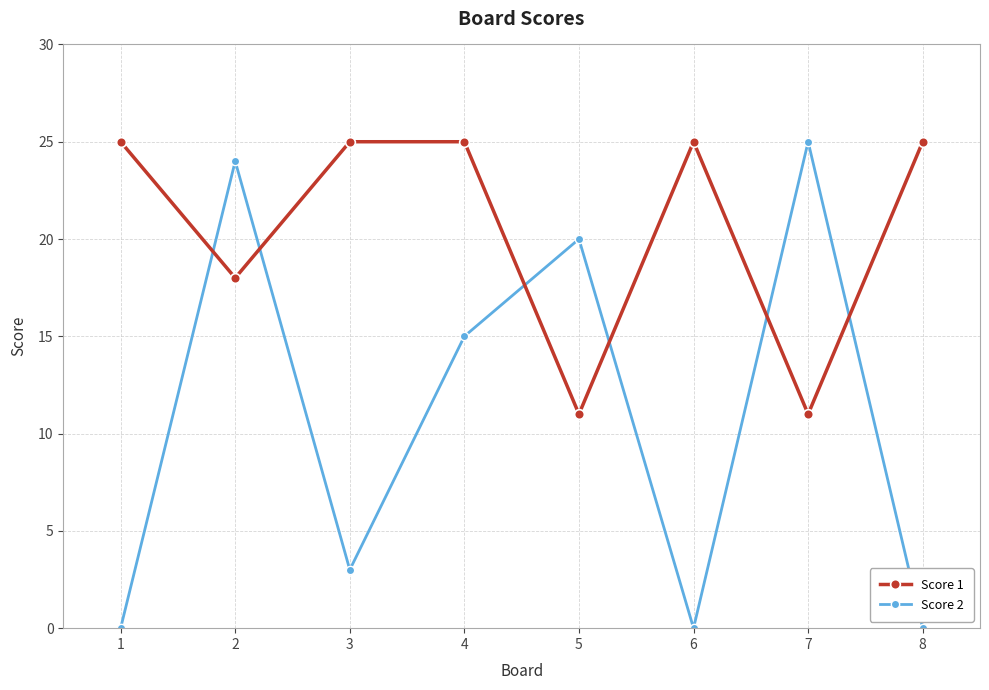

True or false: Score 1 has a value of 10 at 2.

False